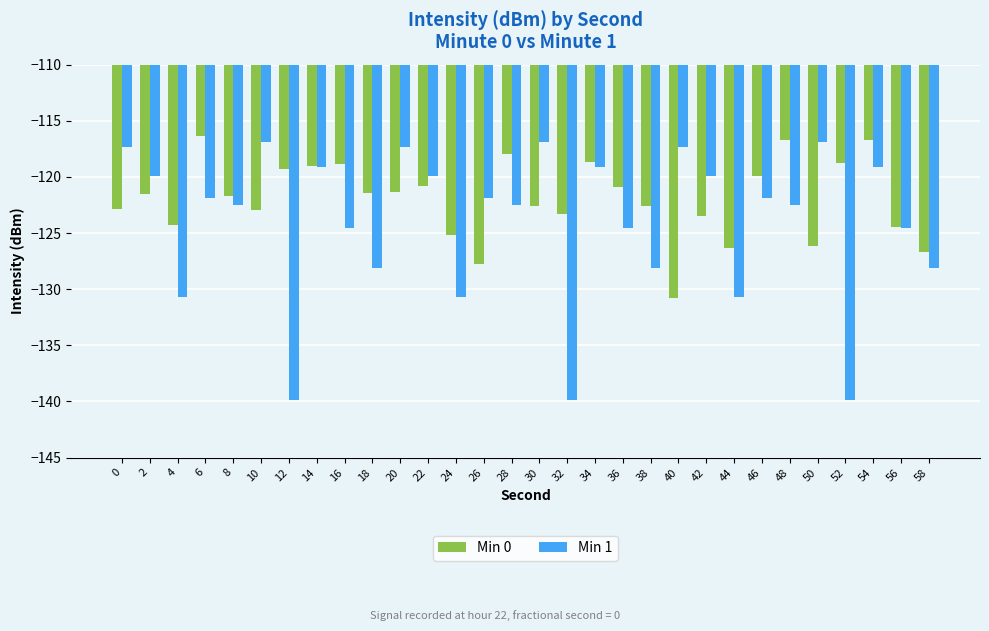

How many values in the Min 1 series are below -121?

18